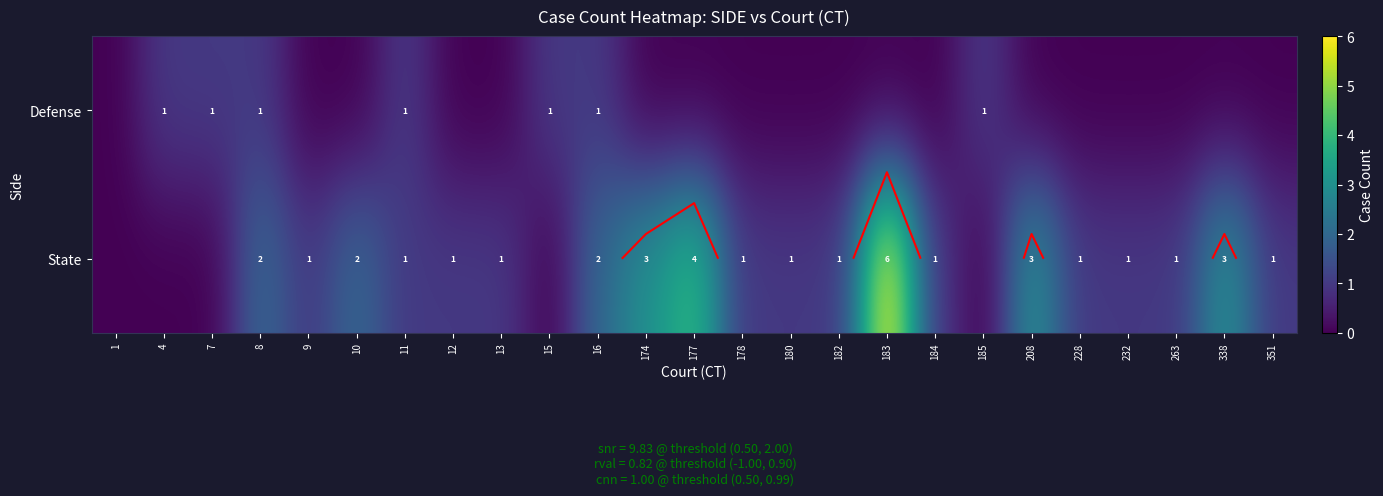

True or false: Defense has a value of 0 at 263.

True